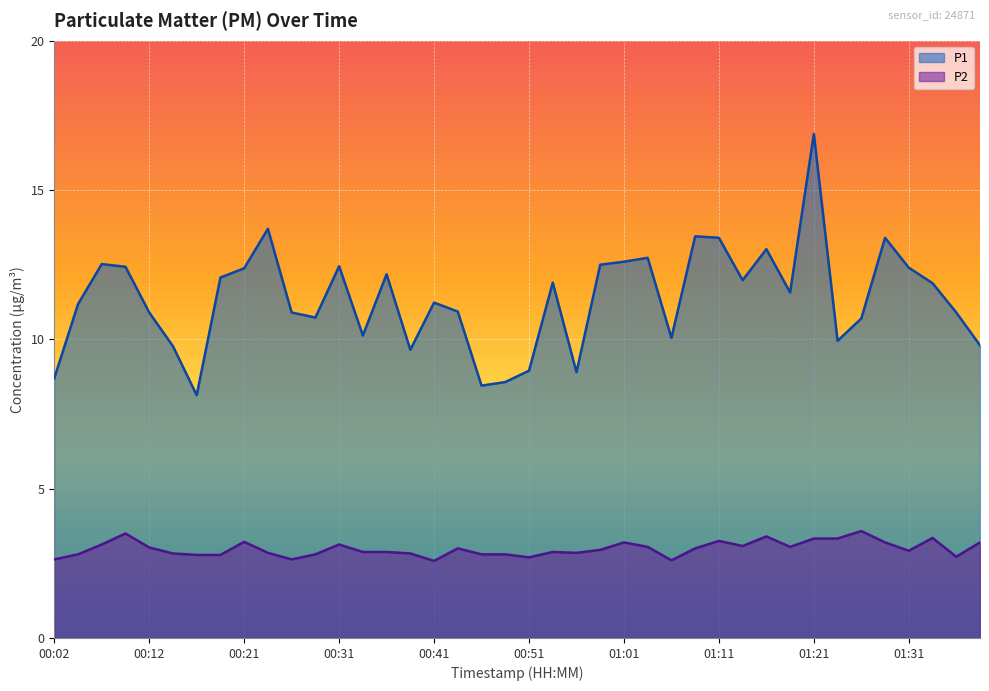

True or false: P1 and P2 cross at least once.

False